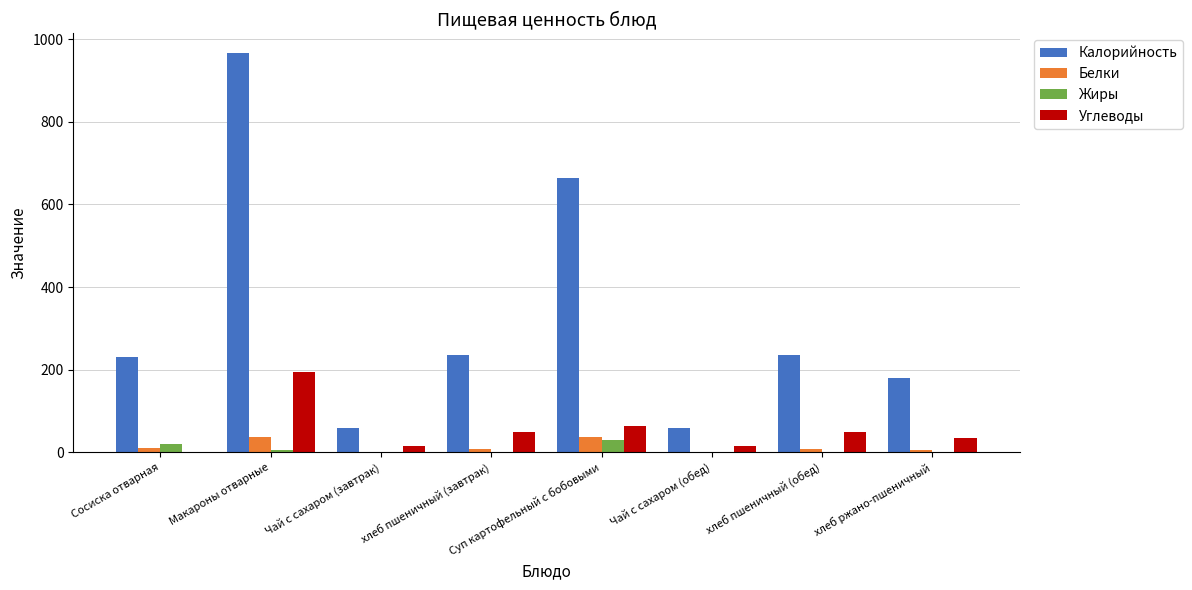

Which series has the largest range (max minus min)?

Калорийность